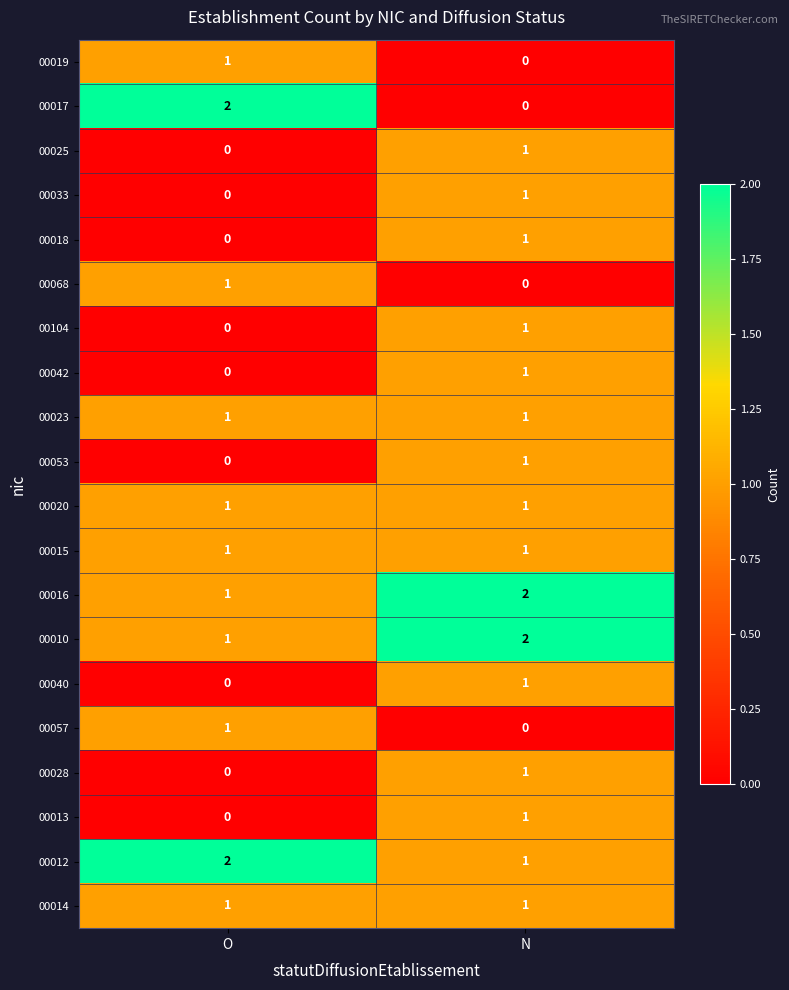

Is the value of 00040 at N greater than the value of 00068 at N?

Yes